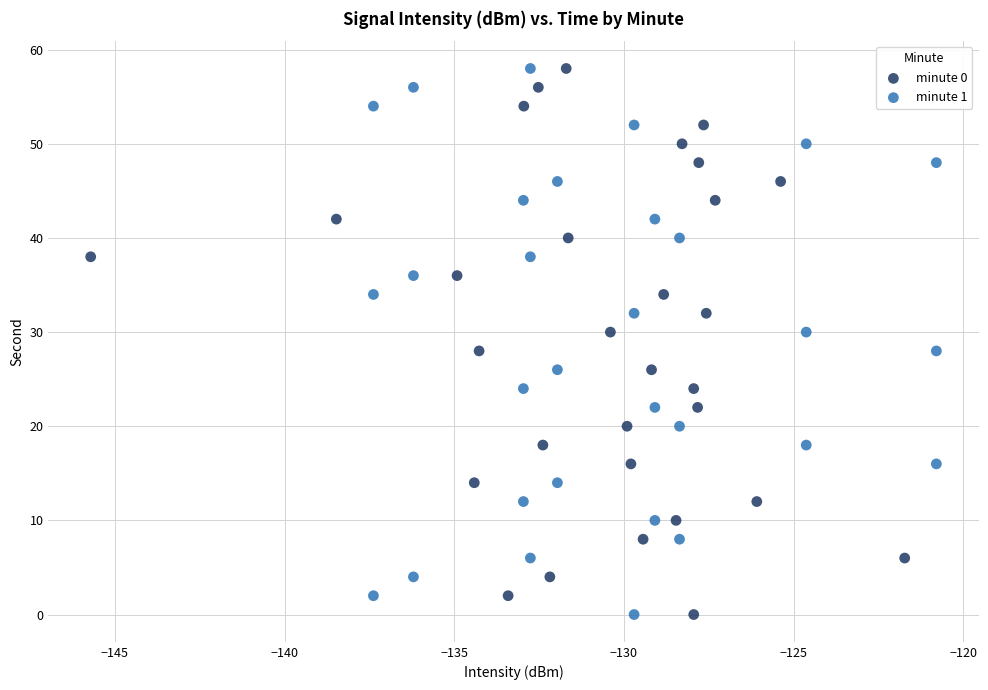

What are all the series names shown in the legend?

minute 0, minute 1